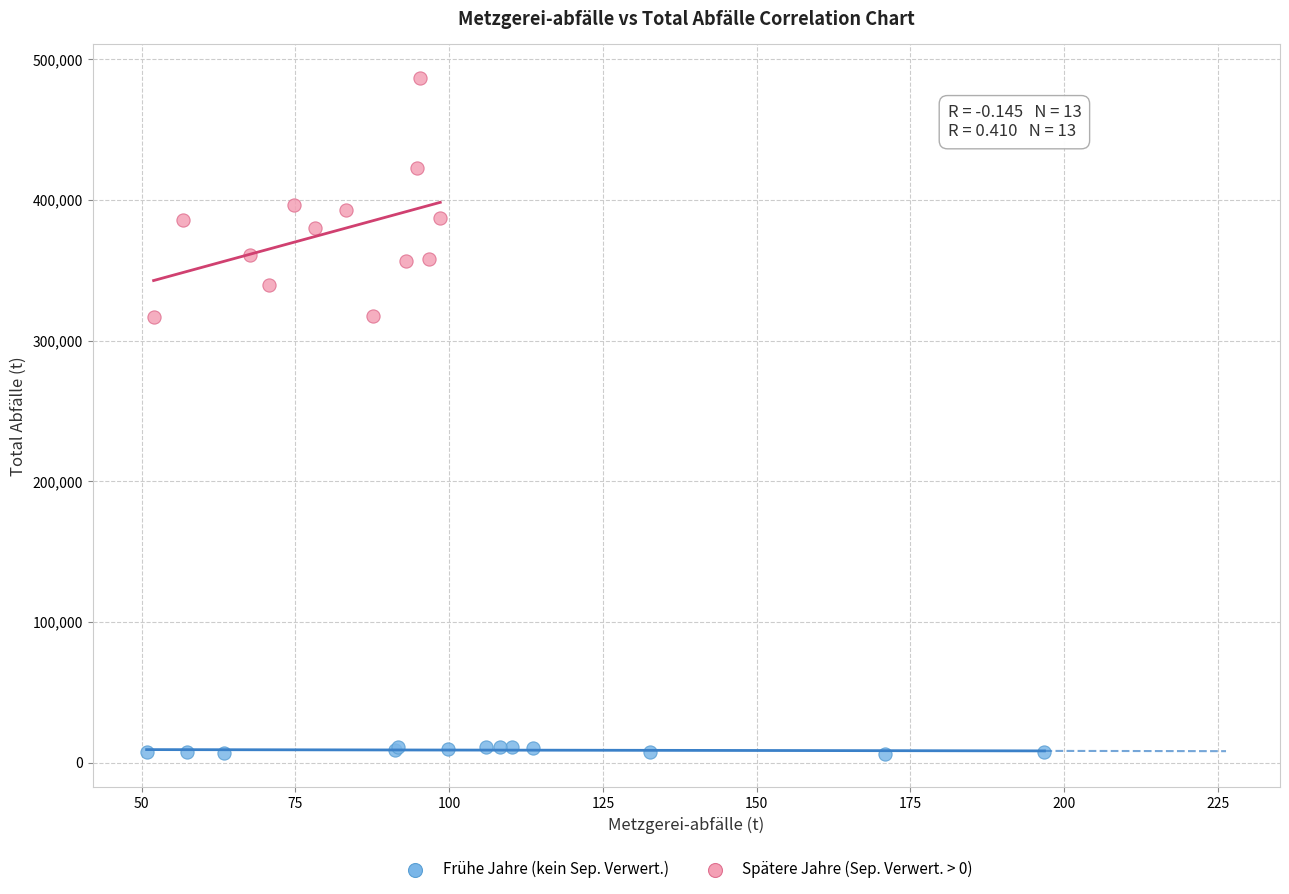

What are all the series names shown in the legend?

Frühe Jahre (kein Sep. Verwert.), Spätere Jahre (Sep. Verwert. > 0)